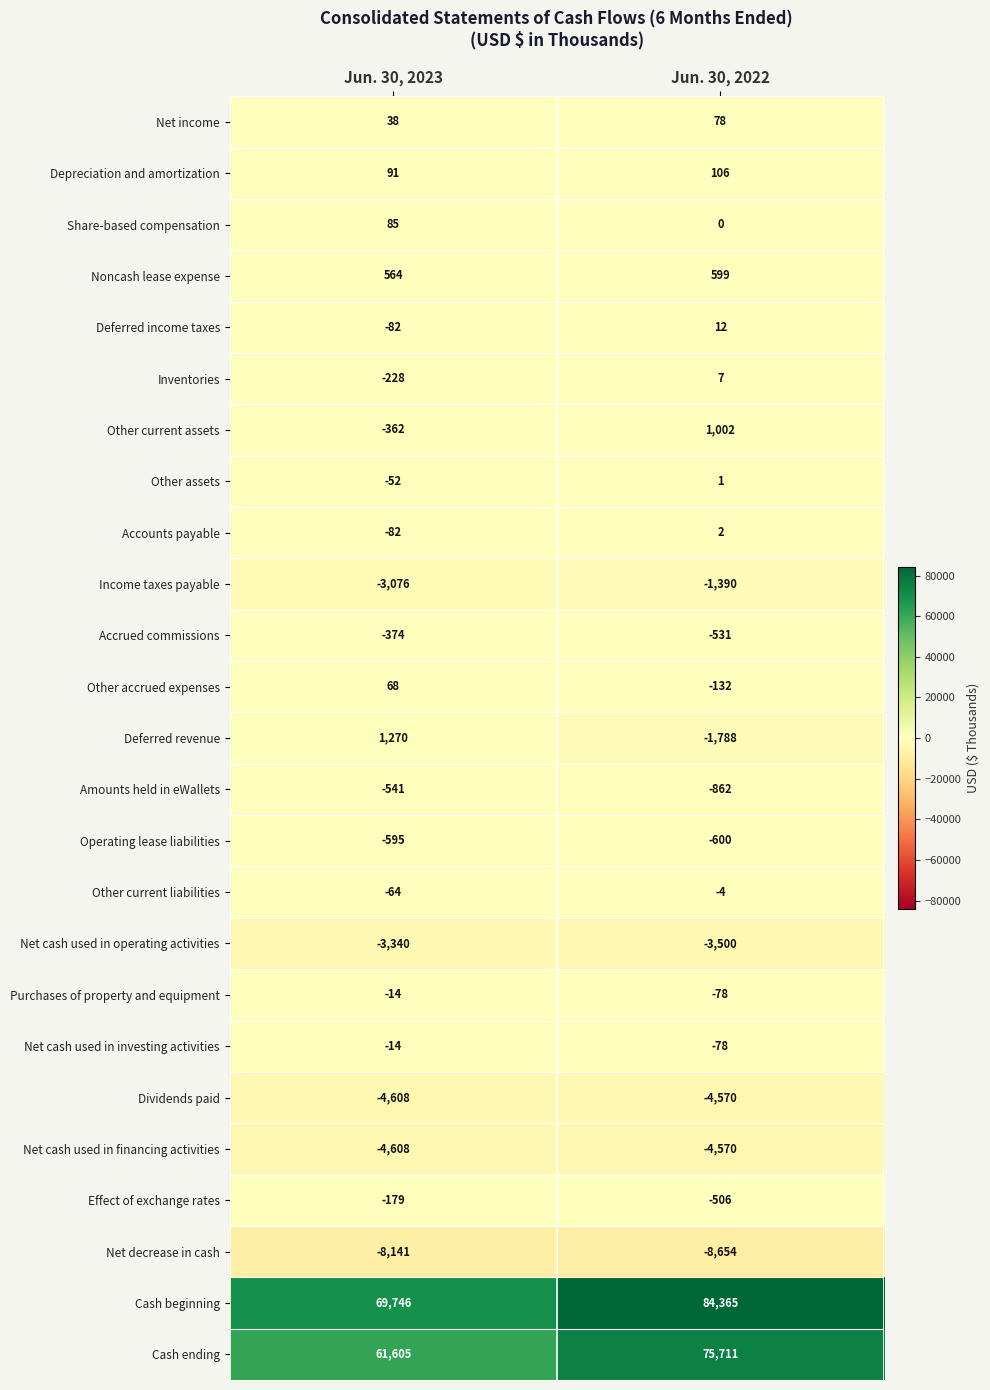

What value does the Net decrease in cash series have at Jun. 30, 2022, to the nearest 10?

-8650